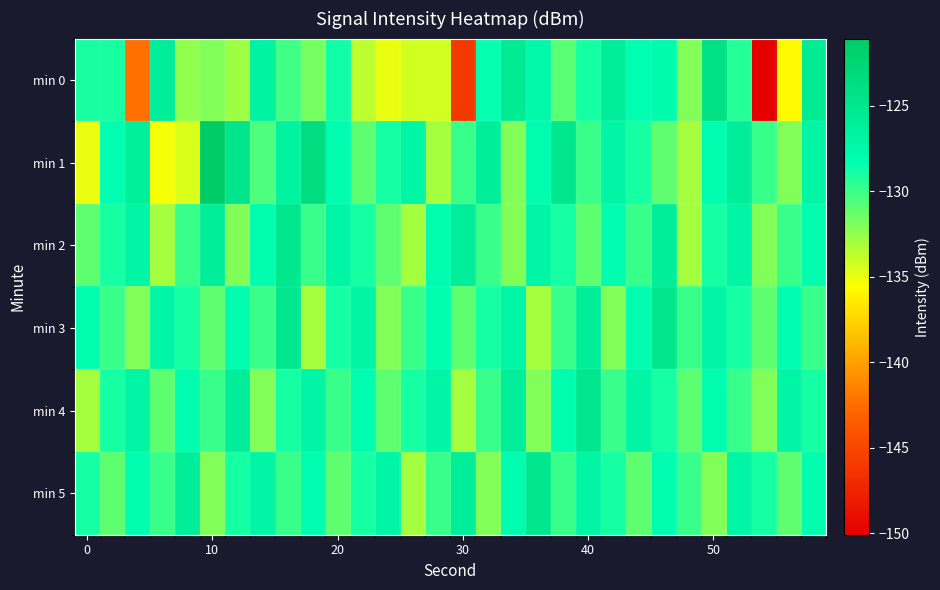

Which series has the largest total across all categories?

min 1